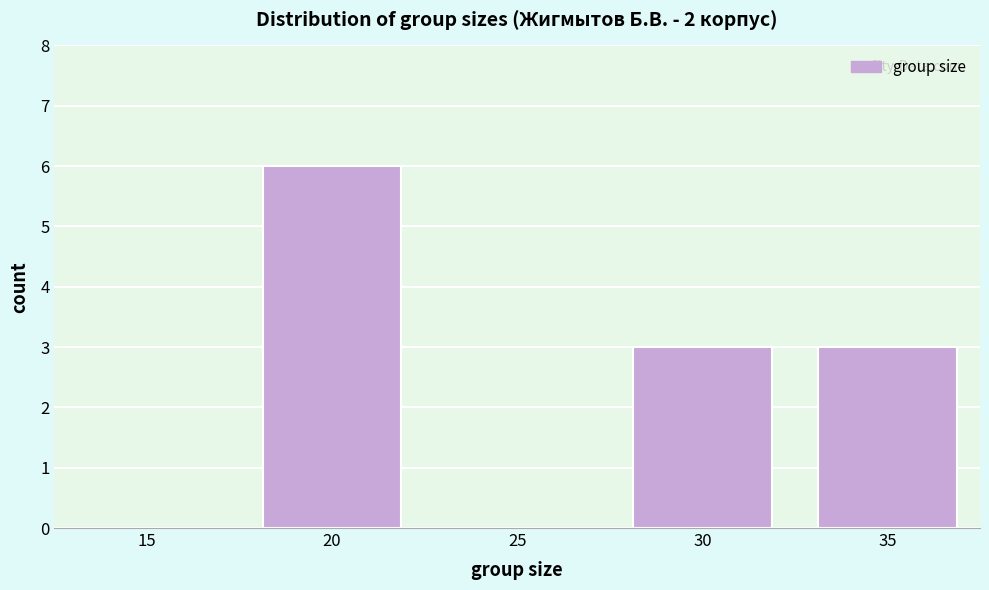

Reading right to left, transcribe all the data shown in this chart.

35=3	30=3	25=0	20=6	15=0